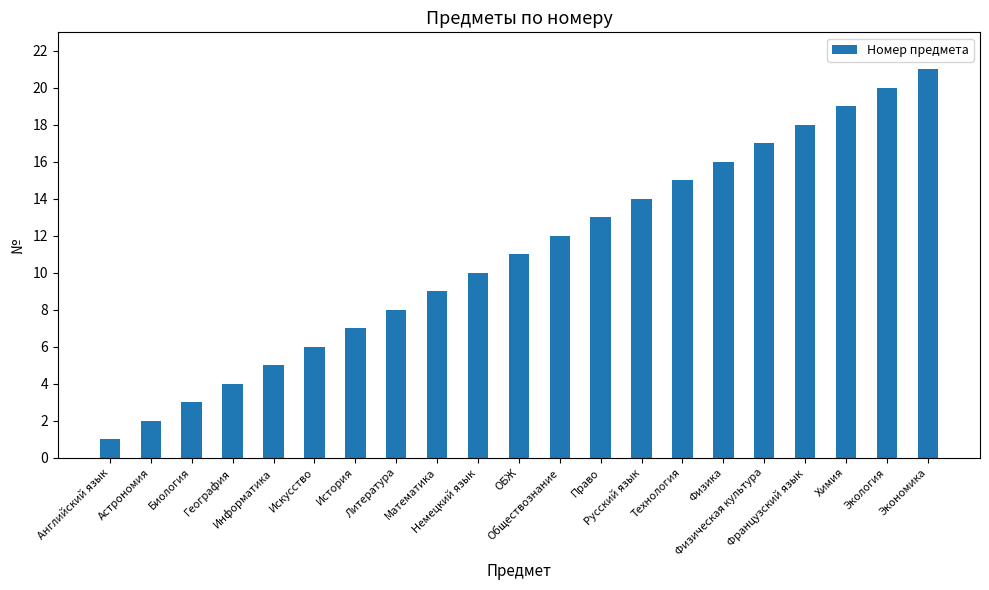

How many series are shown in this chart?

1